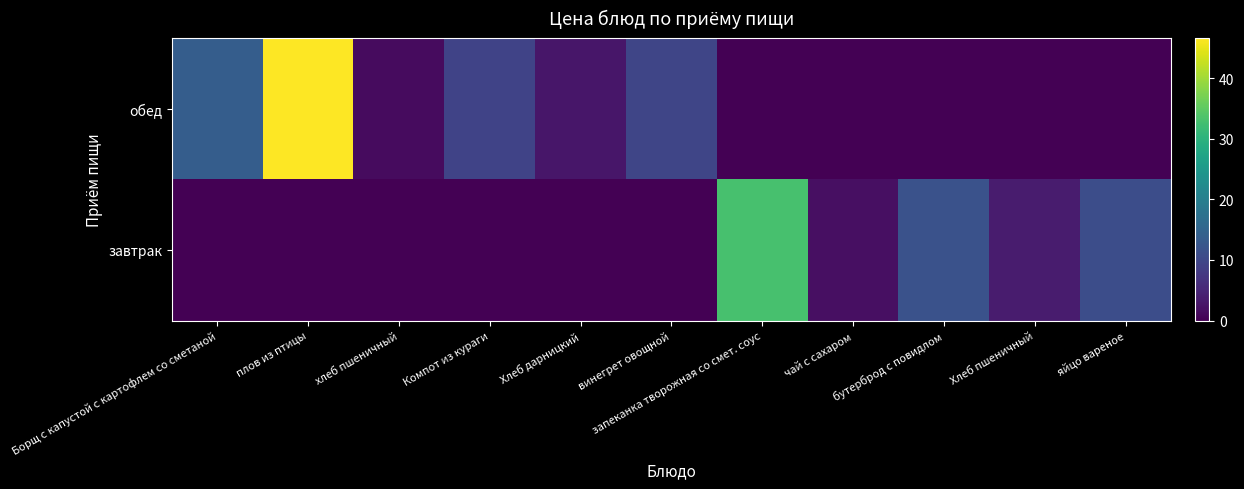

Reading left to right, transcribe all the data shown in this chart.

обед: Борщ с капустой с картофлем со сметаной=13.7	плов из птицы=46.6	хлеб пшеничный=1.4	Компот из кураги=9.3	Хлеб дарницкий=2.8	винегрет овощной=9.7	запеканка творожная со смет. соус=0.0	чай с сахаром=0.0	бутерброд с повидлом=0.0	Хлеб пшеничный=0.0	яйцо вареное=0.0
завтрак: Борщ с капустой с картофлем со сметаной=0.0	плов из птицы=0.0	хлеб пшеничный=0.0	Компот из кураги=0.0	Хлеб дарницкий=0.0	винегрет овощной=0.0	запеканка творожная со смет. соус=33.0	чай с сахаром=2.0	бутерброд с повидлом=11.8	Хлеб пшеничный=3.5	яйцо вареное=11.0